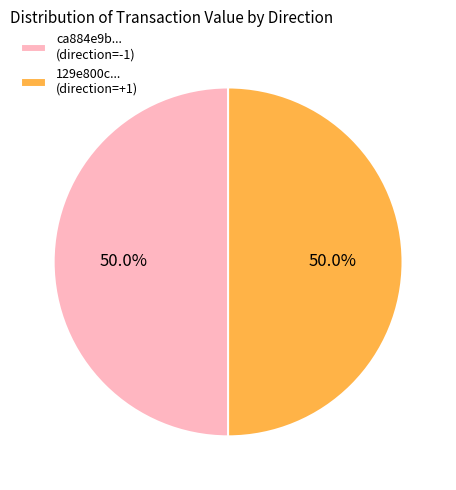

What percentage is NOT represented by ca884e9b... (direction=-1)?

50.0%